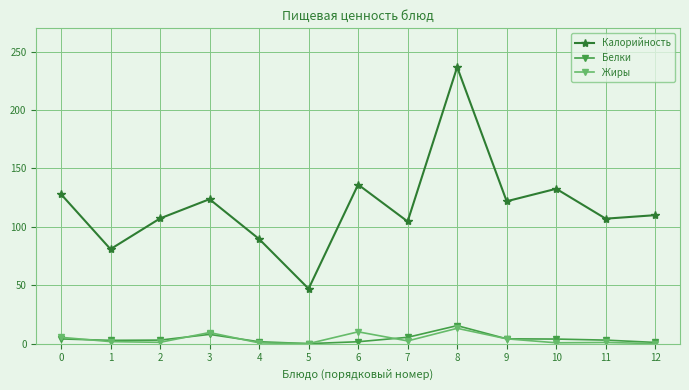

Which category has the highest value in the Калорийность series?

8